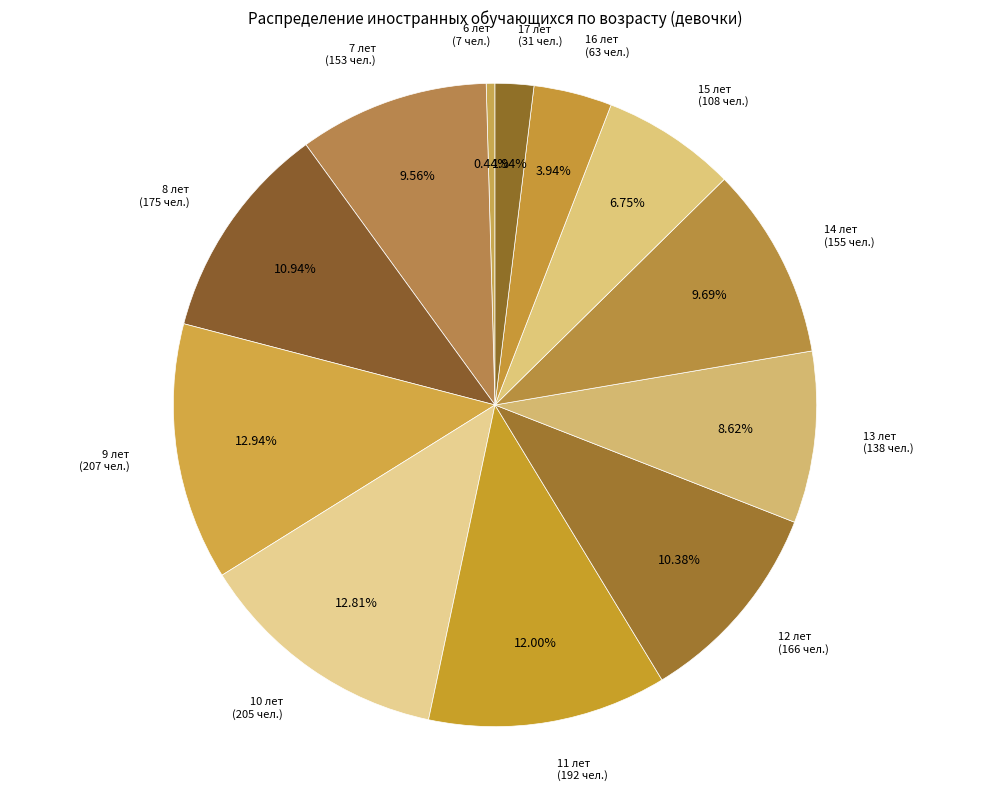

Which slice is the largest?

9 лет